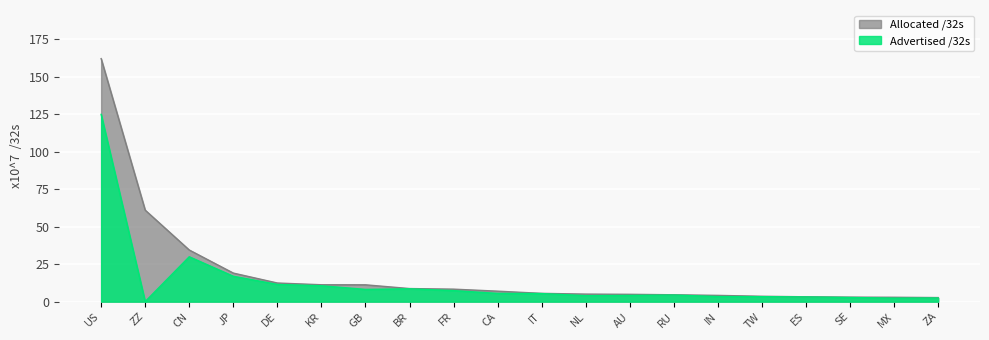

What is the difference between the second highest and second lowest values in the Advertised /32s series?

27.6